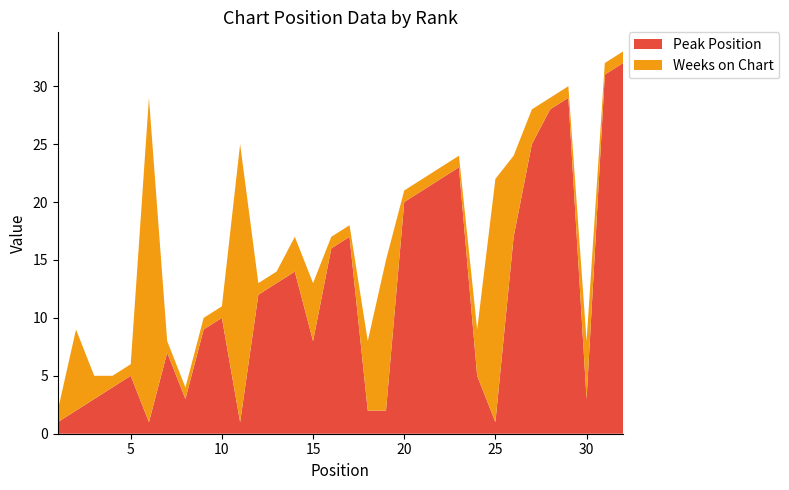

Reading right to left, what are all the values shown in this chart?

Peak Position: 32=32	31=31	30=3	29=29	28=28	27=25	26=17	25=1	24=5	23=23	22=22	21=21	20=20	19=2	18=2	17=17	16=16	15=8	14=14	13=13	12=12	11=1	10=10	9=9	8=3	7=7	6=1	5=5	4=4	3=3	2=2	1=1
Weeks on Chart: 32=1	31=1	30=5	29=1	28=1	27=3	26=7	25=21	24=4	23=1	22=1	21=1	20=1	19=13	18=6	17=1	16=1	15=5	14=3	13=1	12=1	11=24	10=1	9=1	8=1	7=1	6=28	5=1	4=1	3=2	2=7	1=1